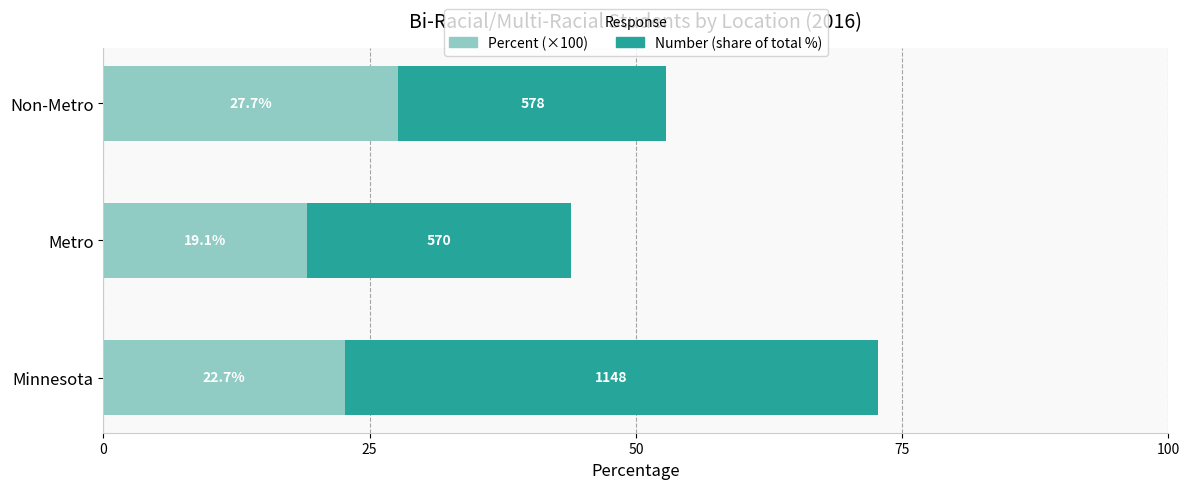

At which category is the sum across all series the highest?

Minnesota